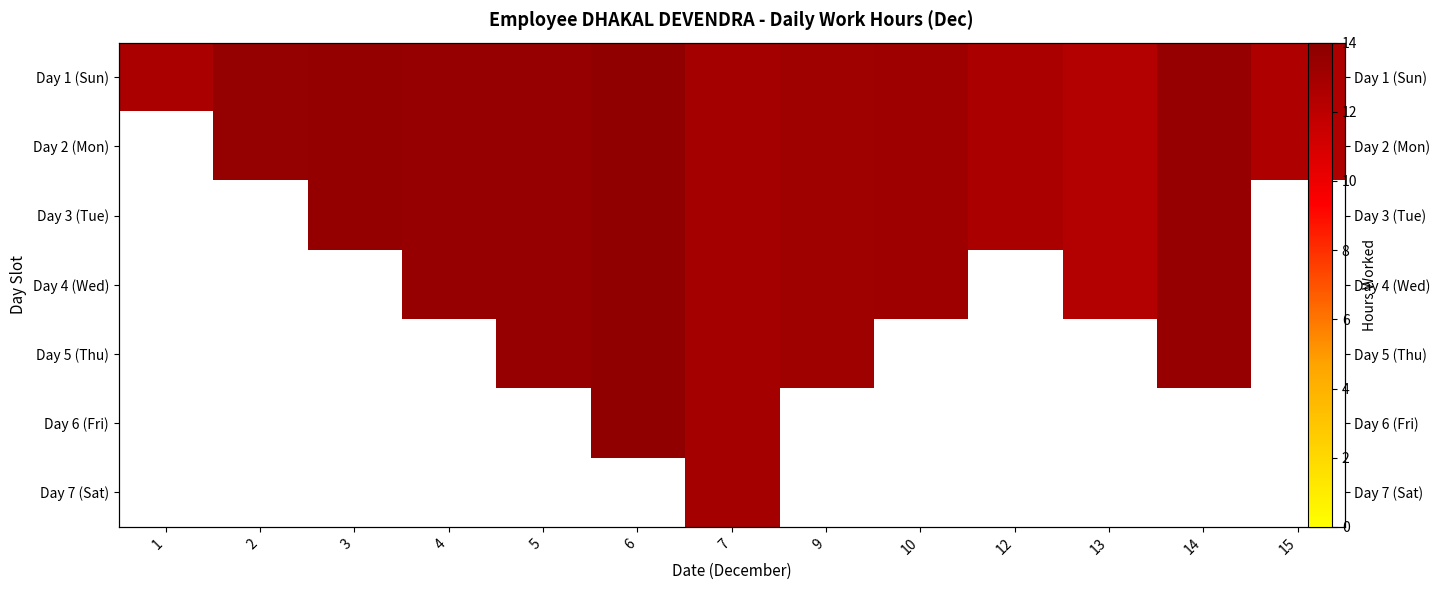

How many data points in Day 4 (Wed) are above 13?

6